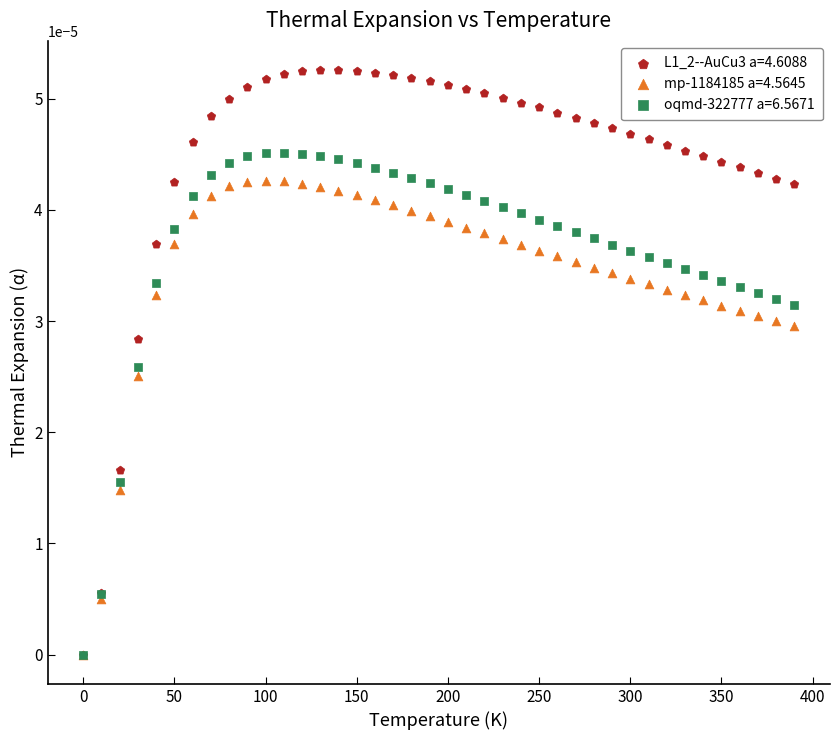

What are all the series names shown in the legend?

L1_2--AuCu3 a=4.6088, mp-1184185 a=4.5645, oqmd-322777 a=6.5671